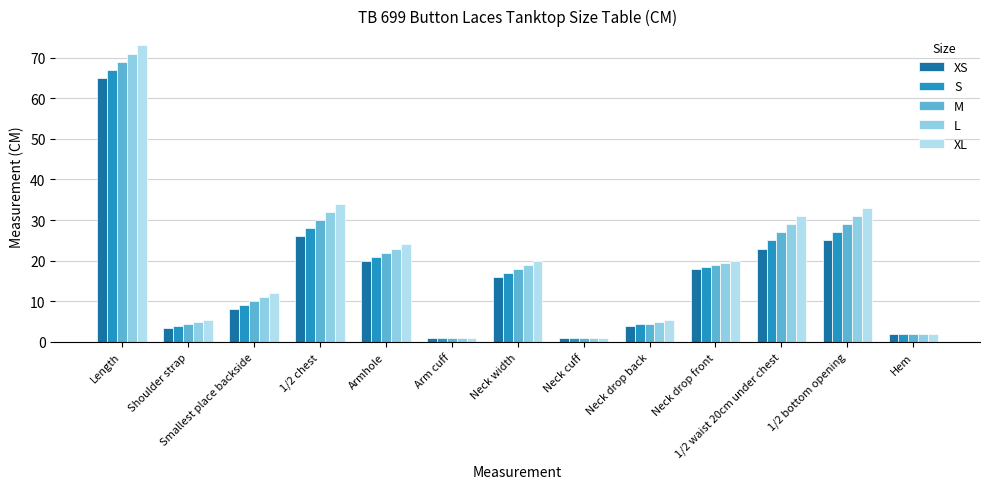

Is it true that M equals 19.0 at Neck drop front?

True